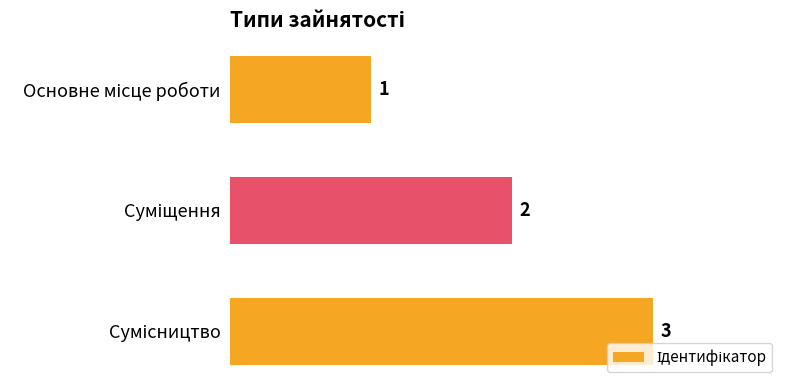

What is the value of the 2nd bar from the top?

2